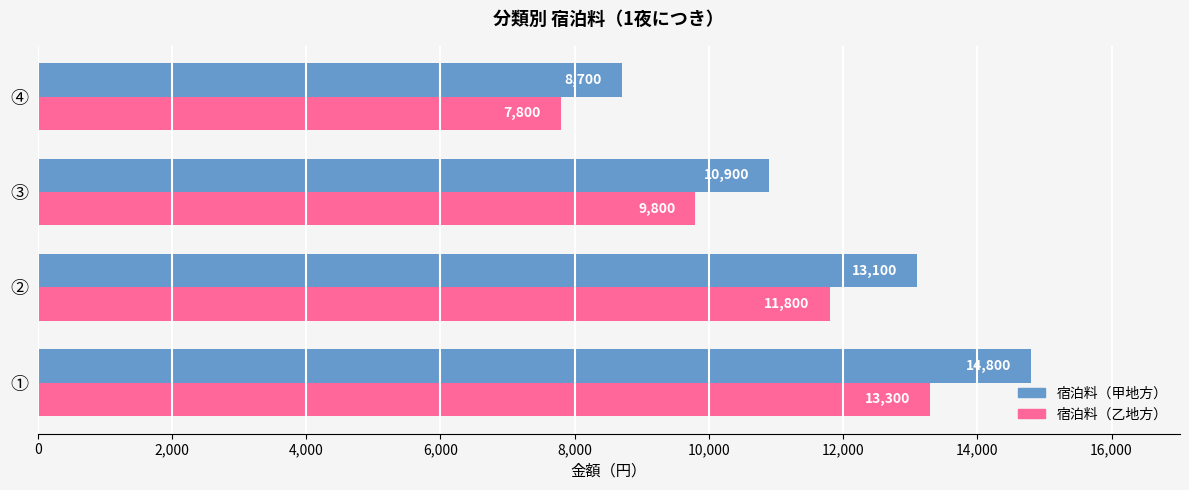

What is the difference between the second highest and minimum values in the 宿泊料（甲地方） series?

4400